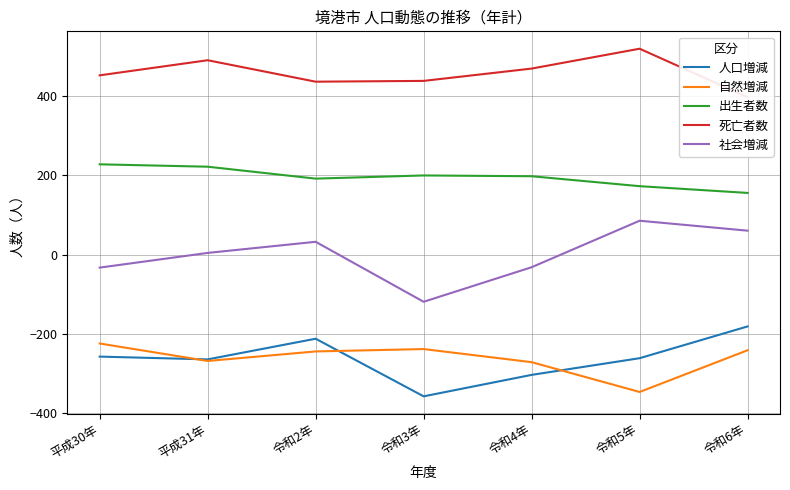

Which series changed the most between 平成30年 and 平成31年?

自然増減